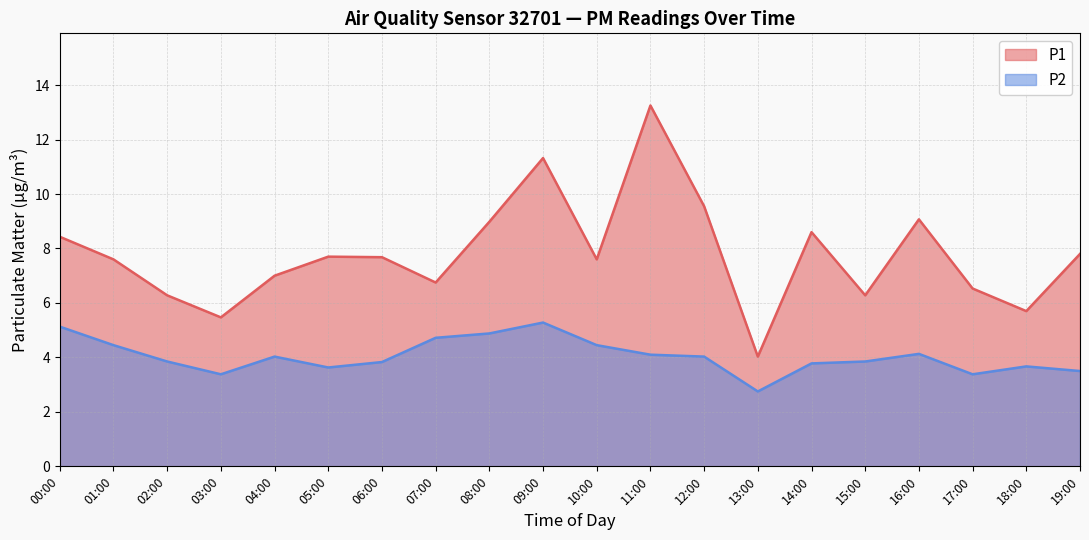

At which category is the sum across all series the highest?

11:00